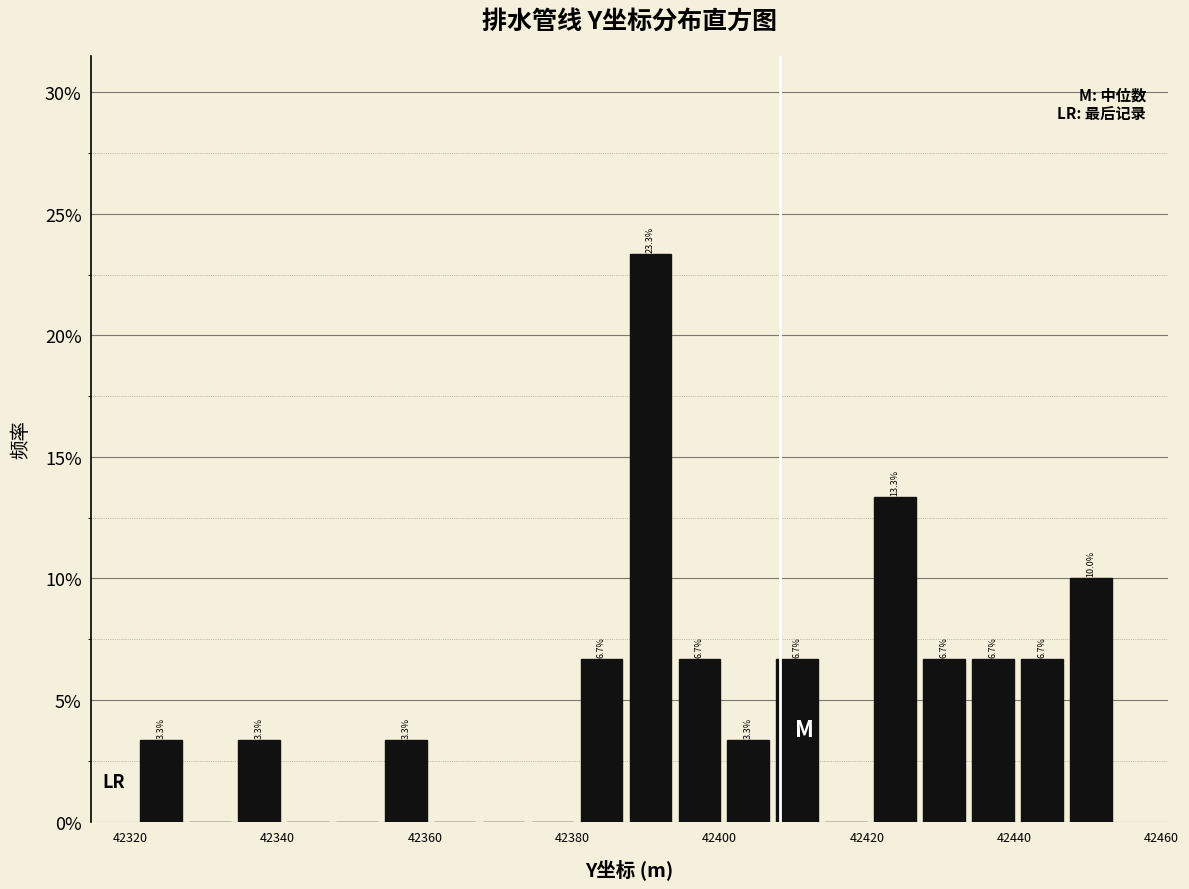

Read against the x-axis, roughly where is the centre of the tallest bar?

42390